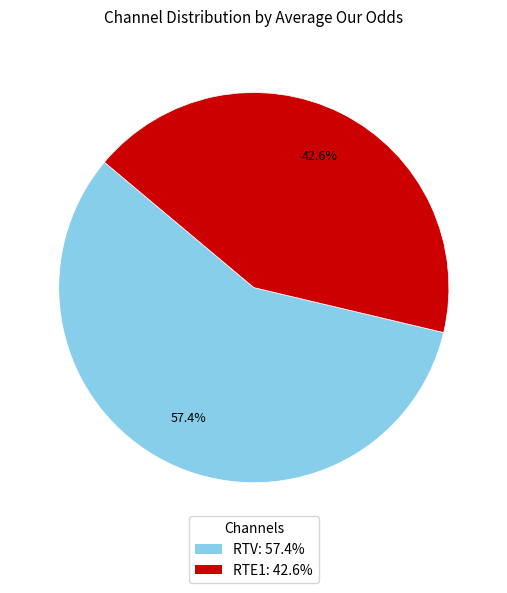

To the nearest percent, what is the difference between the largest and smallest slice percentages?

15%